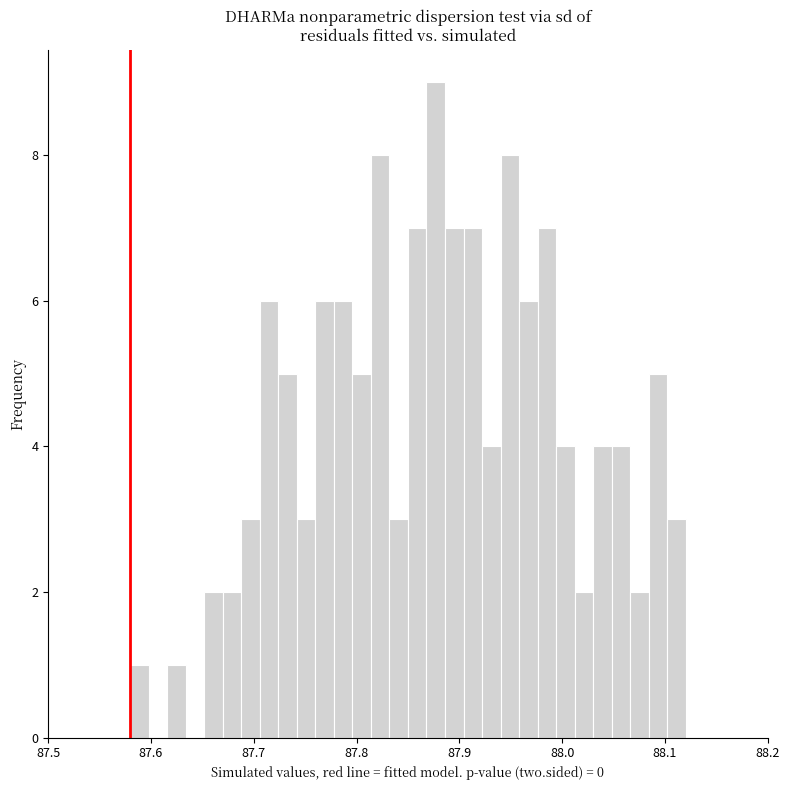

Around what value on the x-axis is the tallest bar? Give the approximate position of its centre, as read against the axis.

87.88